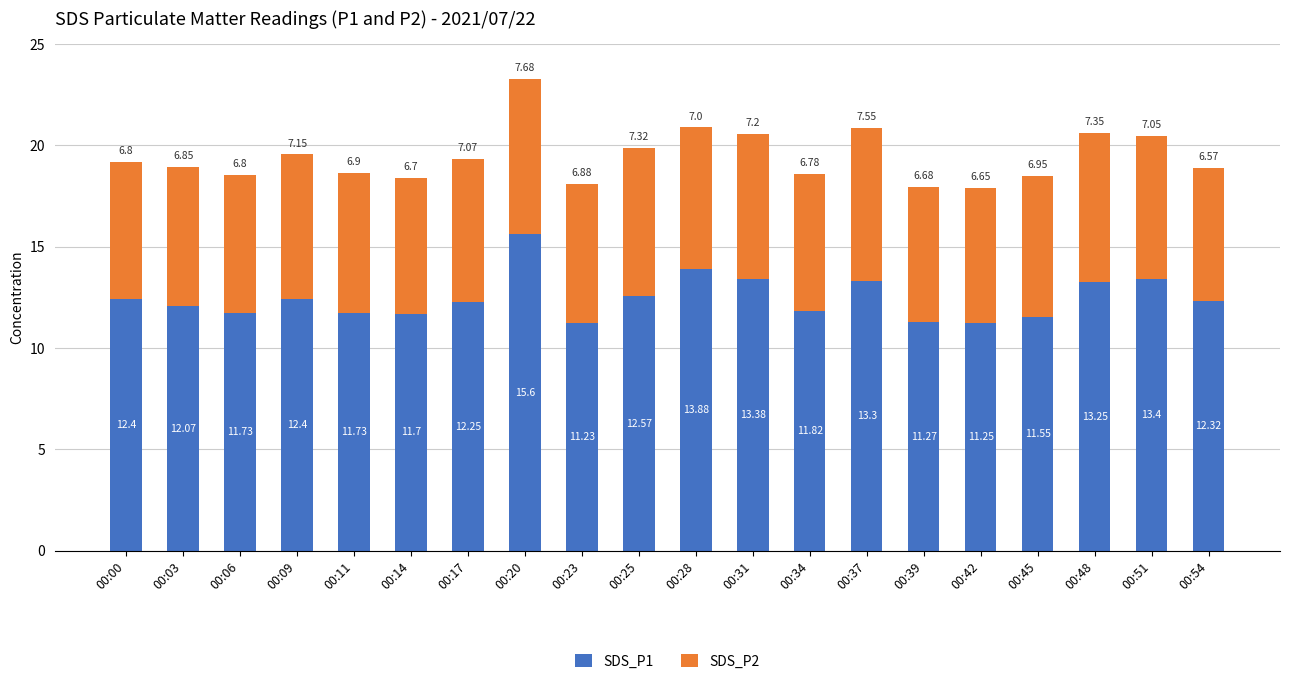

What is the sum of all SDS_P1 values?

249.1